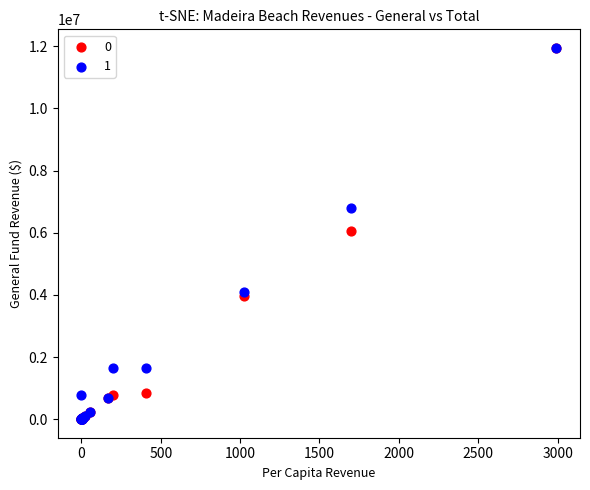

What are all the series names shown in the legend?

0, 1